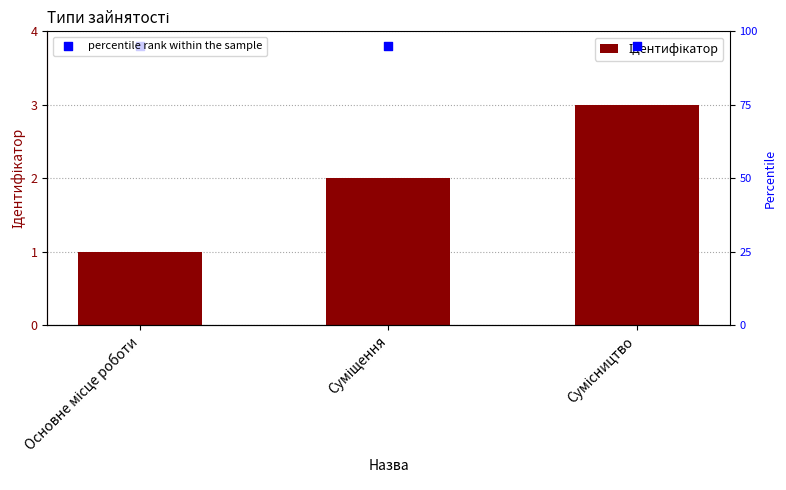

What is the total value across all series at Сумісництво?

98